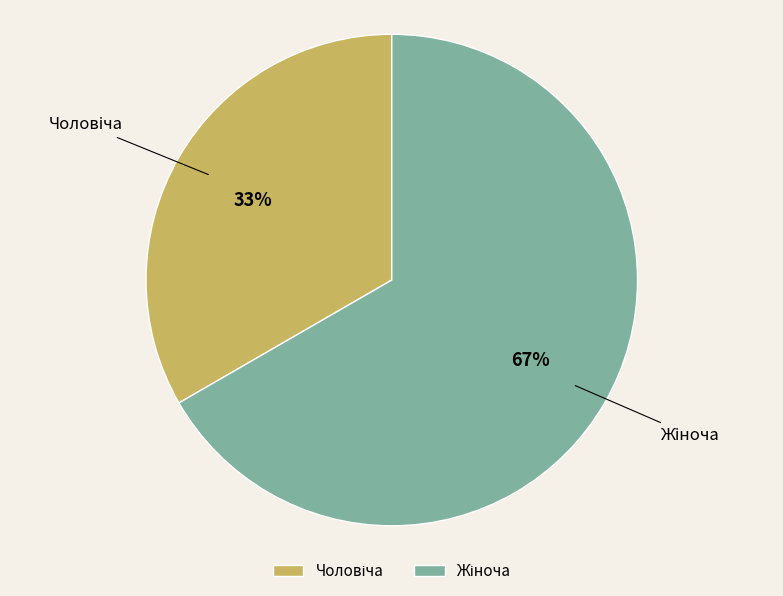

Does any single category account for the majority?

Yes